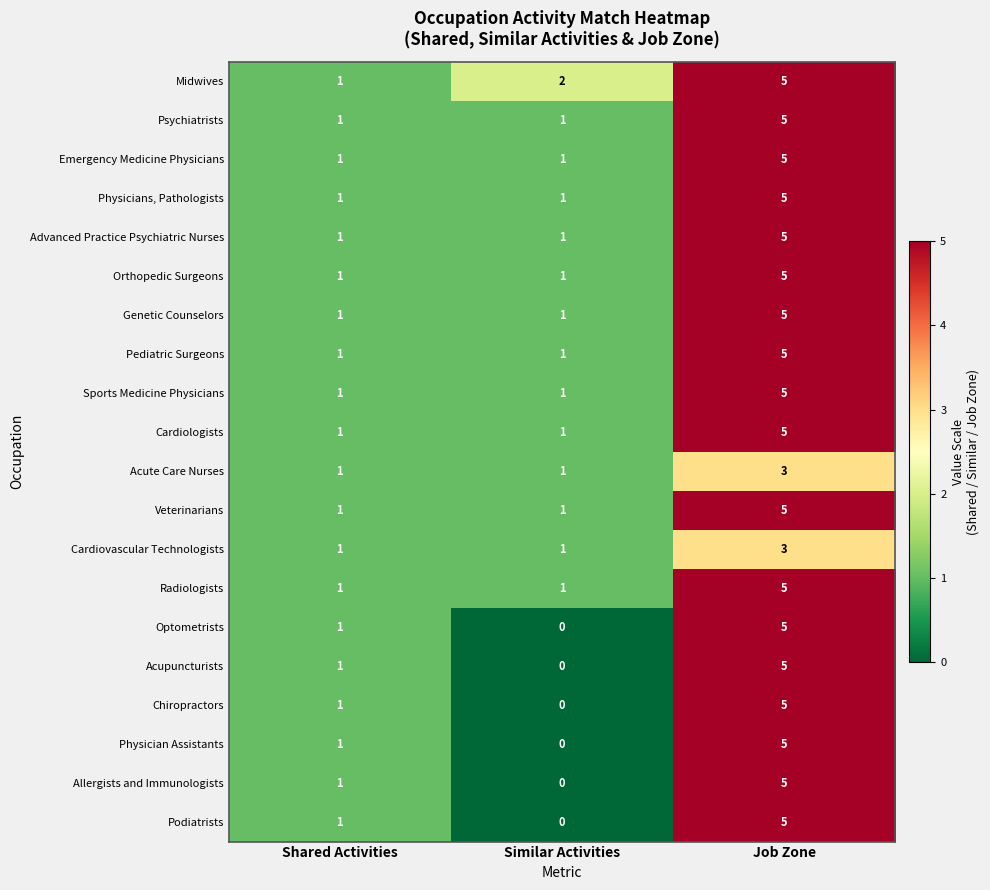

What value does the Midwives series have at Job Zone?

5